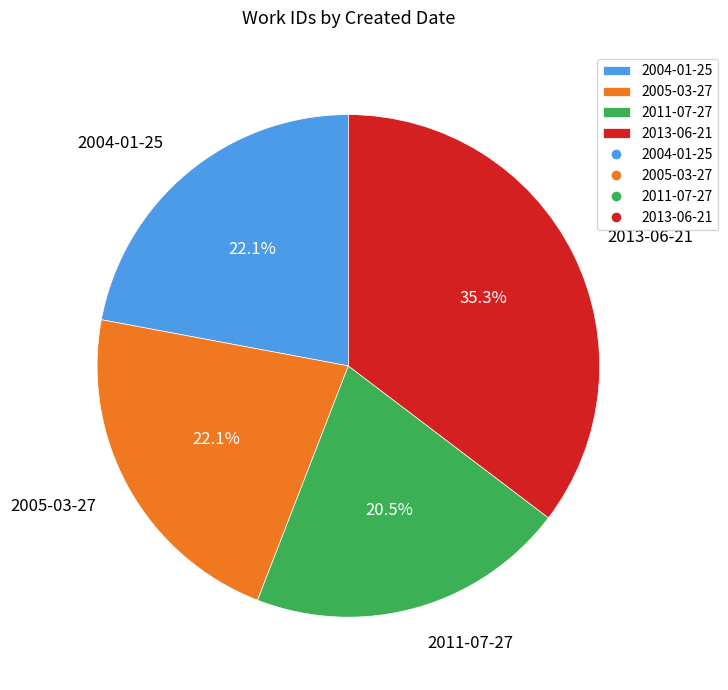

To the nearest percent, what is the difference between the 2013-06-21 and 2005-03-27 slice percentages?

13%